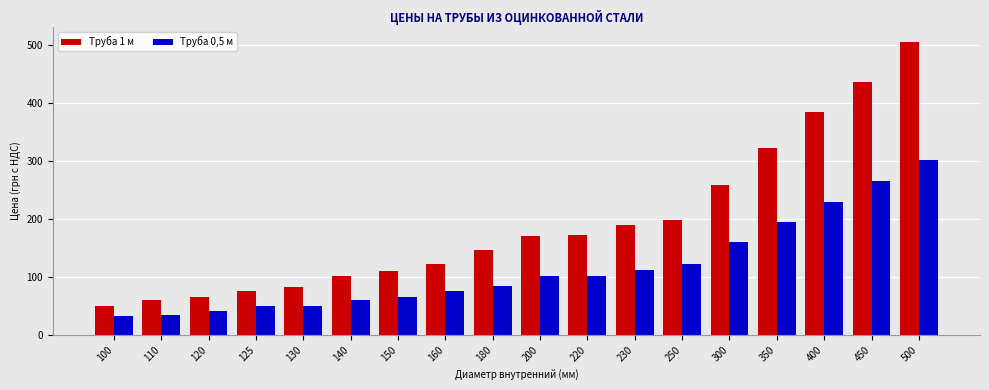

Which series has the largest total across all categories?

Труба 1 м